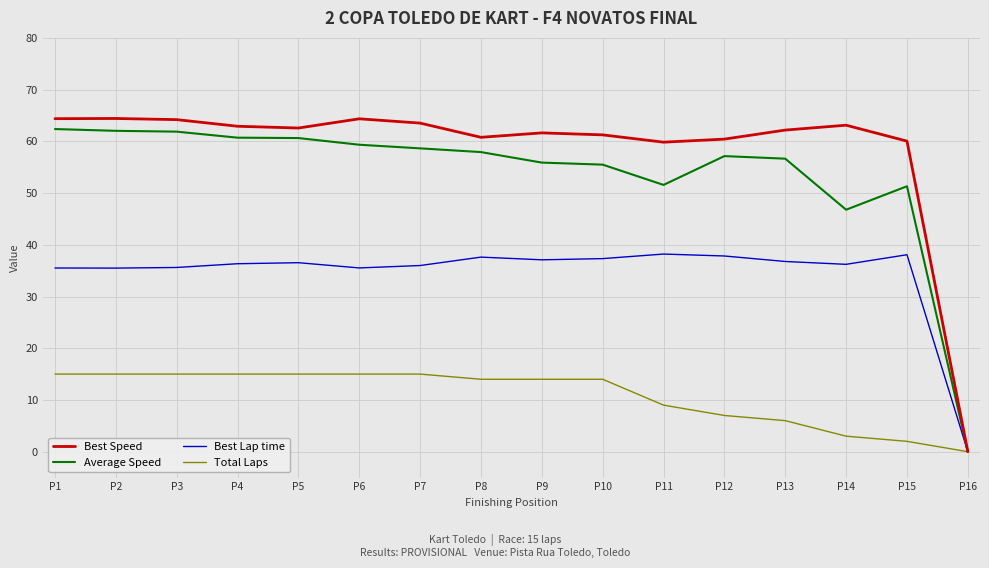

What is the spread (max minus min) of values at P7?

48.5